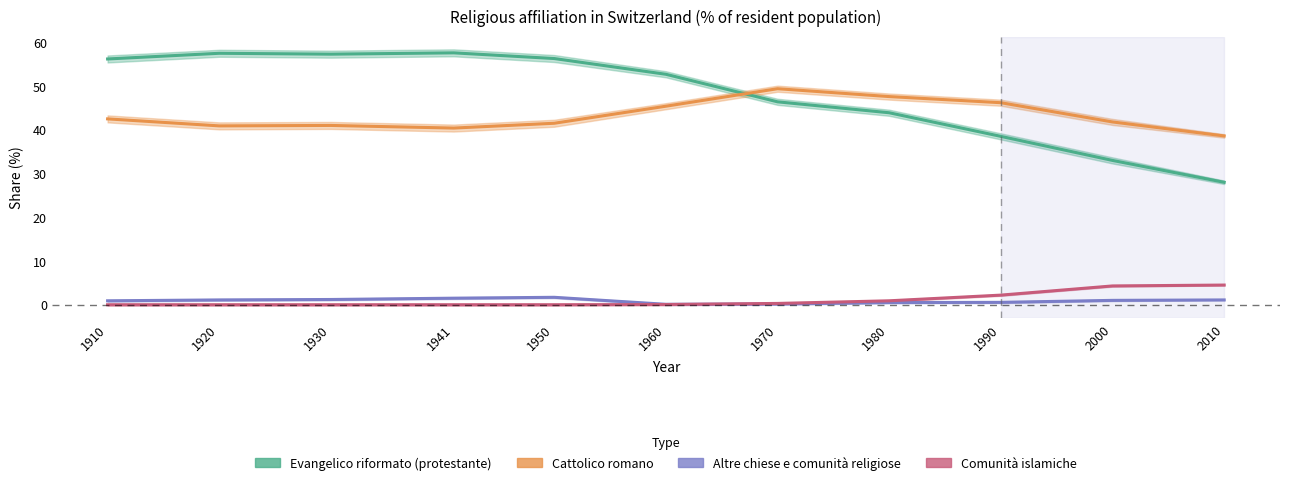

True or false: Evangelico riformato (protestante) and Cattolico romano cross at least once.

True